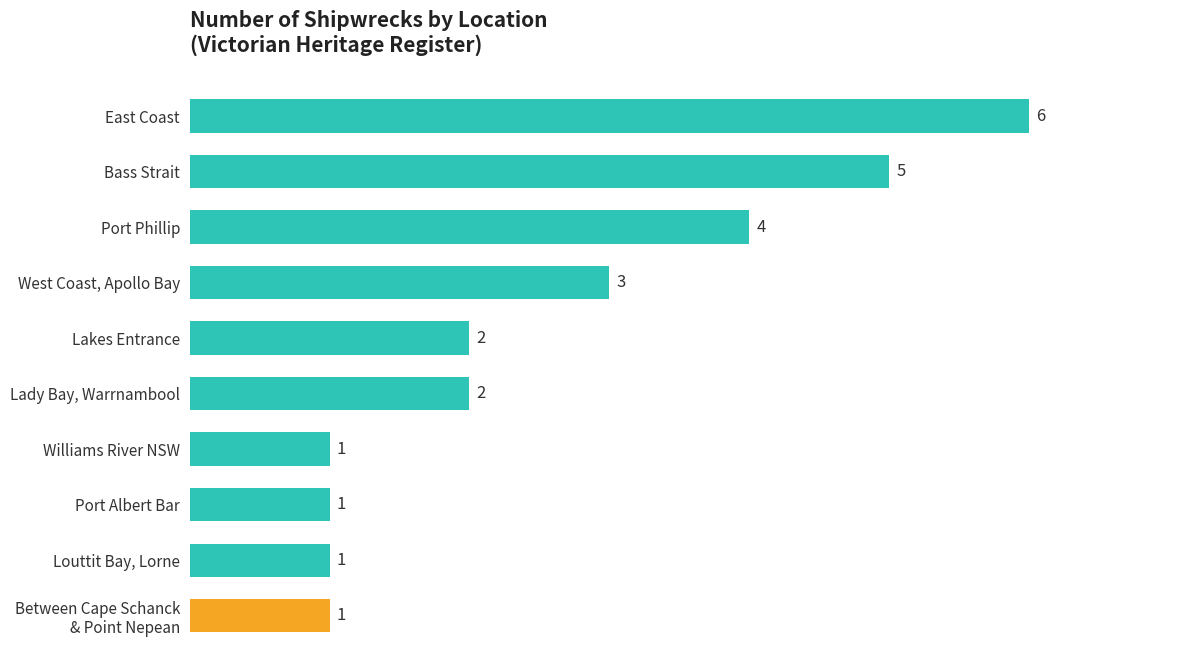

What is the greatest value displayed?

6